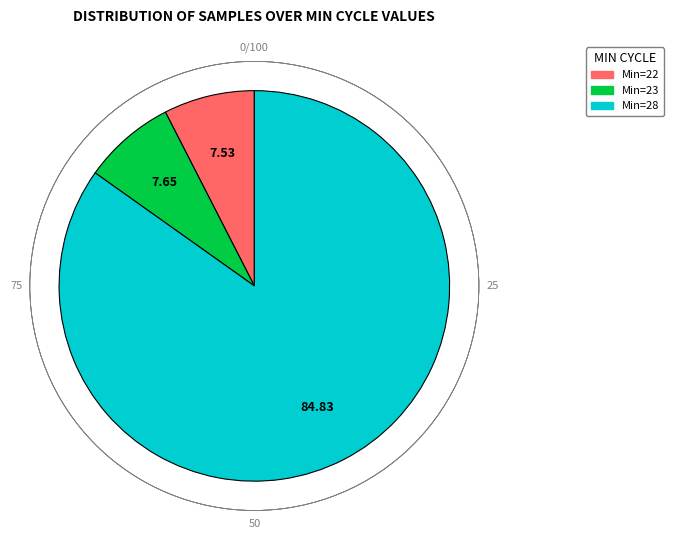

Does any single category account for the majority?

Yes